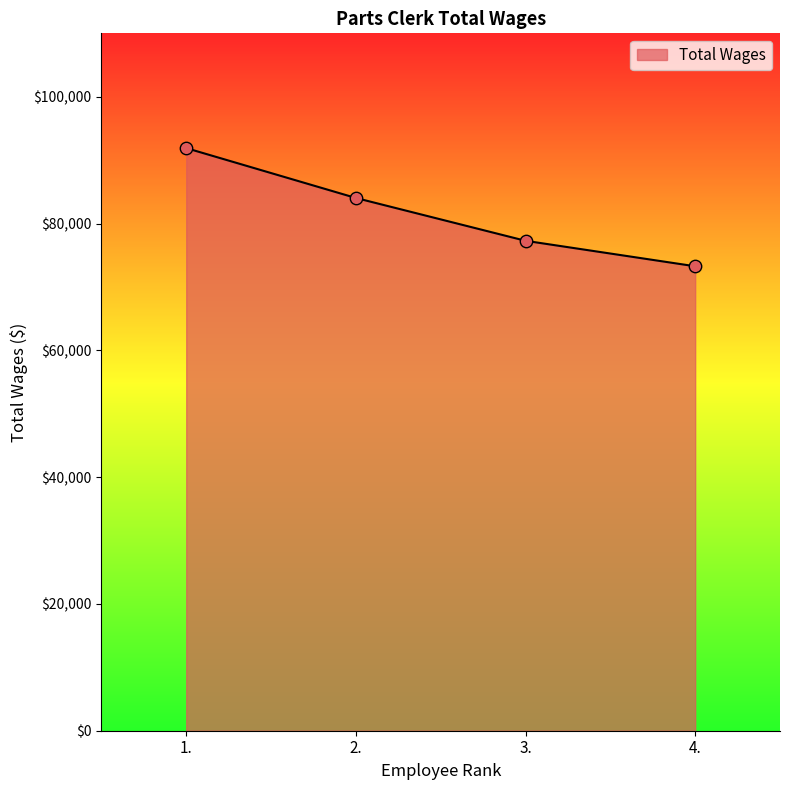

Approximately how many times larger is the value at 4. compared to 1.?

0.8